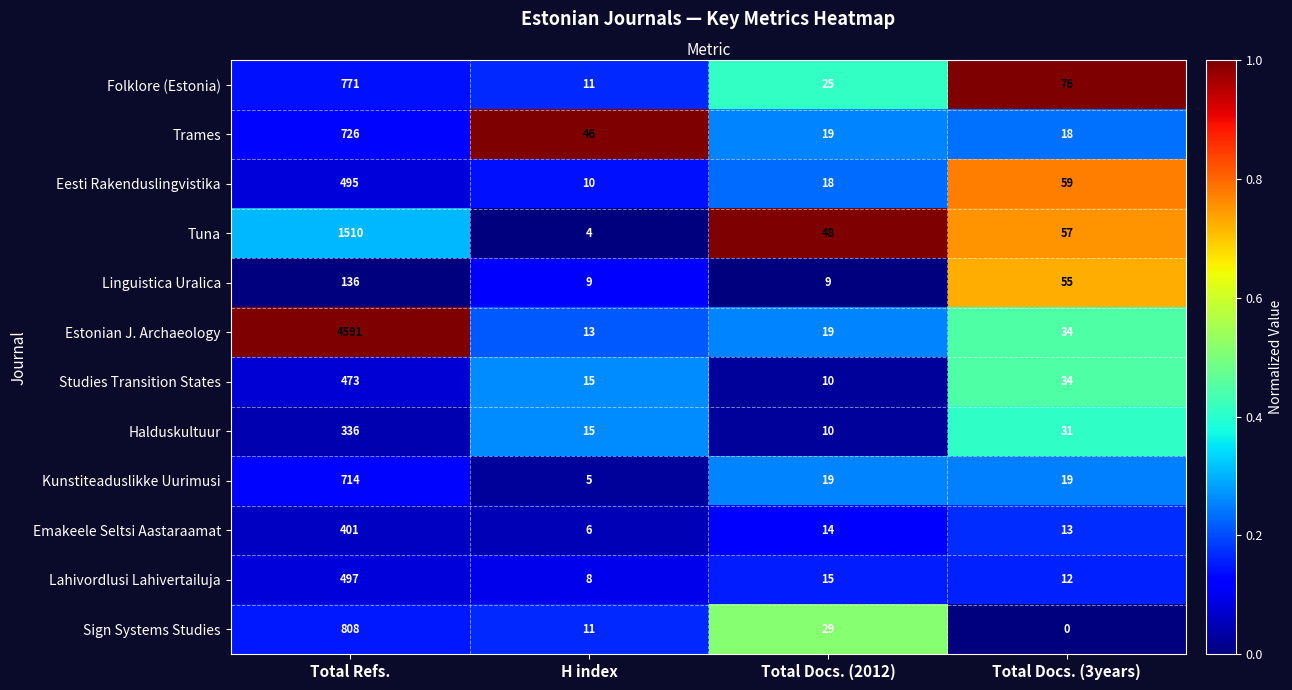

At which category is the sum across all series the highest?

Total Refs.